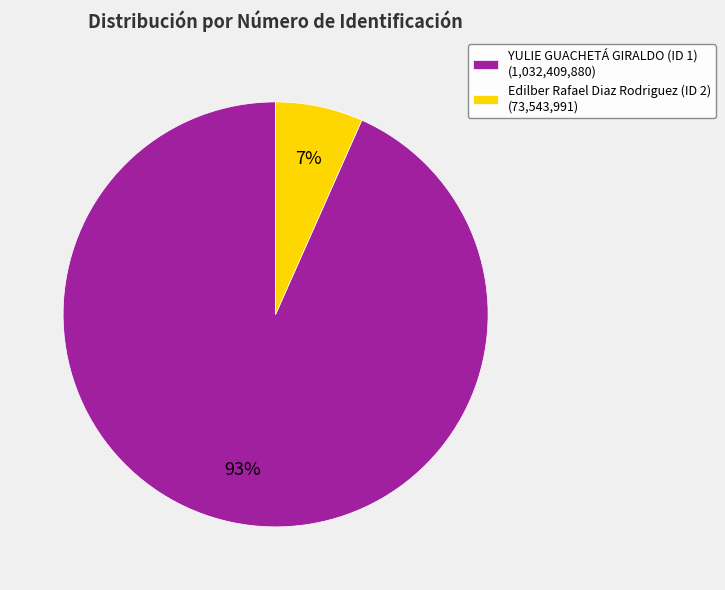

Is there a majority slice in this chart?

Yes